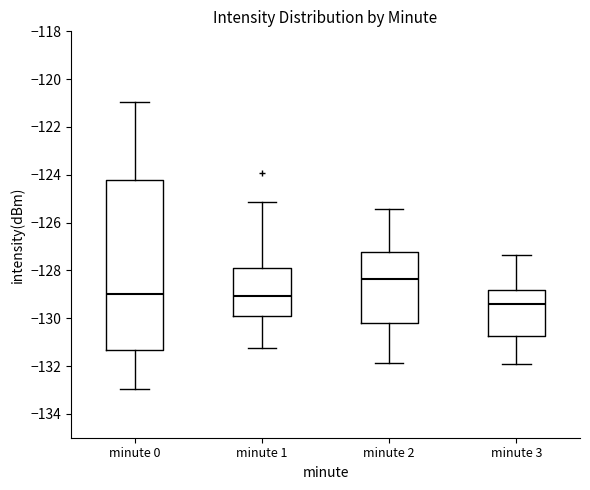

Where is the lower edge of the box for minute 1 on the y-axis? The values are not printed on the chart, so give them approximately, as read against the axis.

-129.8